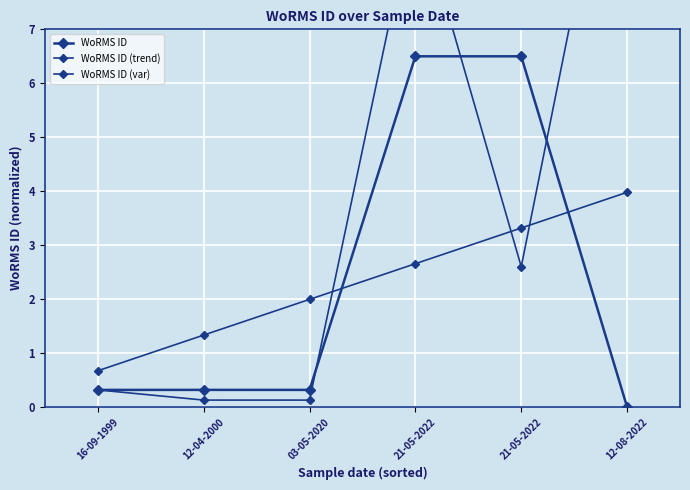

At how many categories does at least one series exceed 5?

3